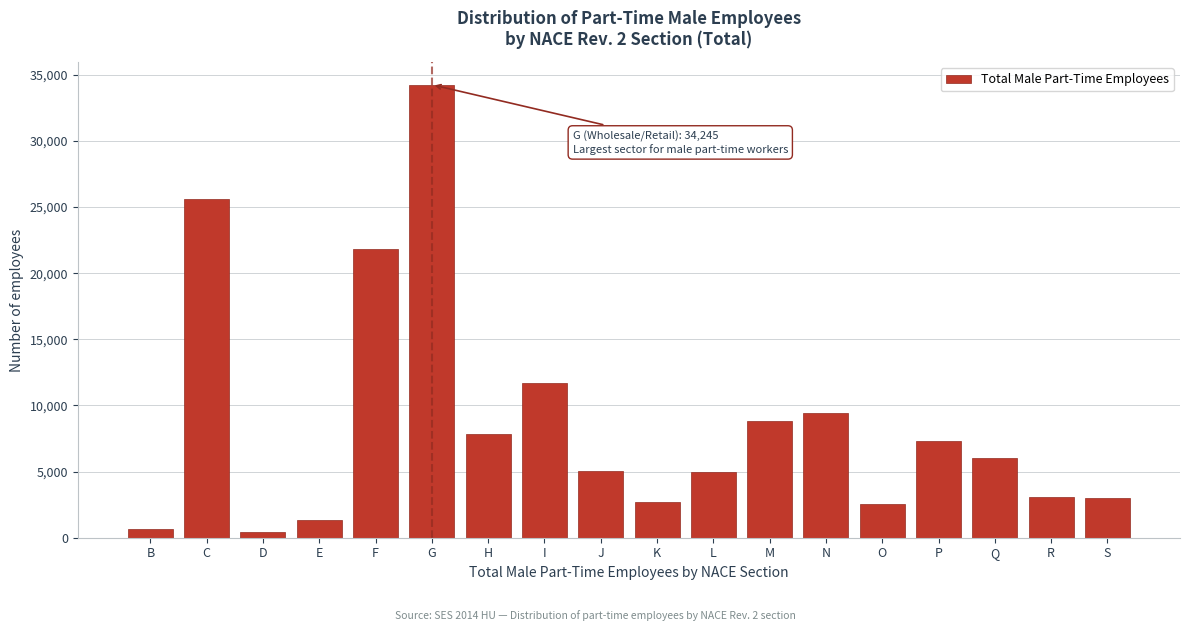

What is the greatest value displayed?

34245